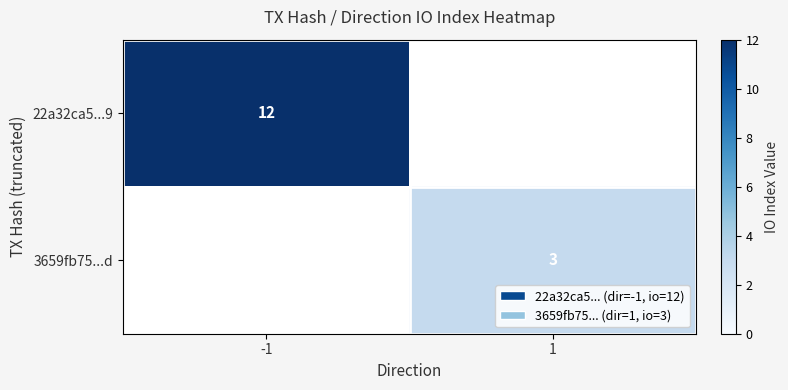

The value of 3659fb75...d at 1 is 3. True or false?

True